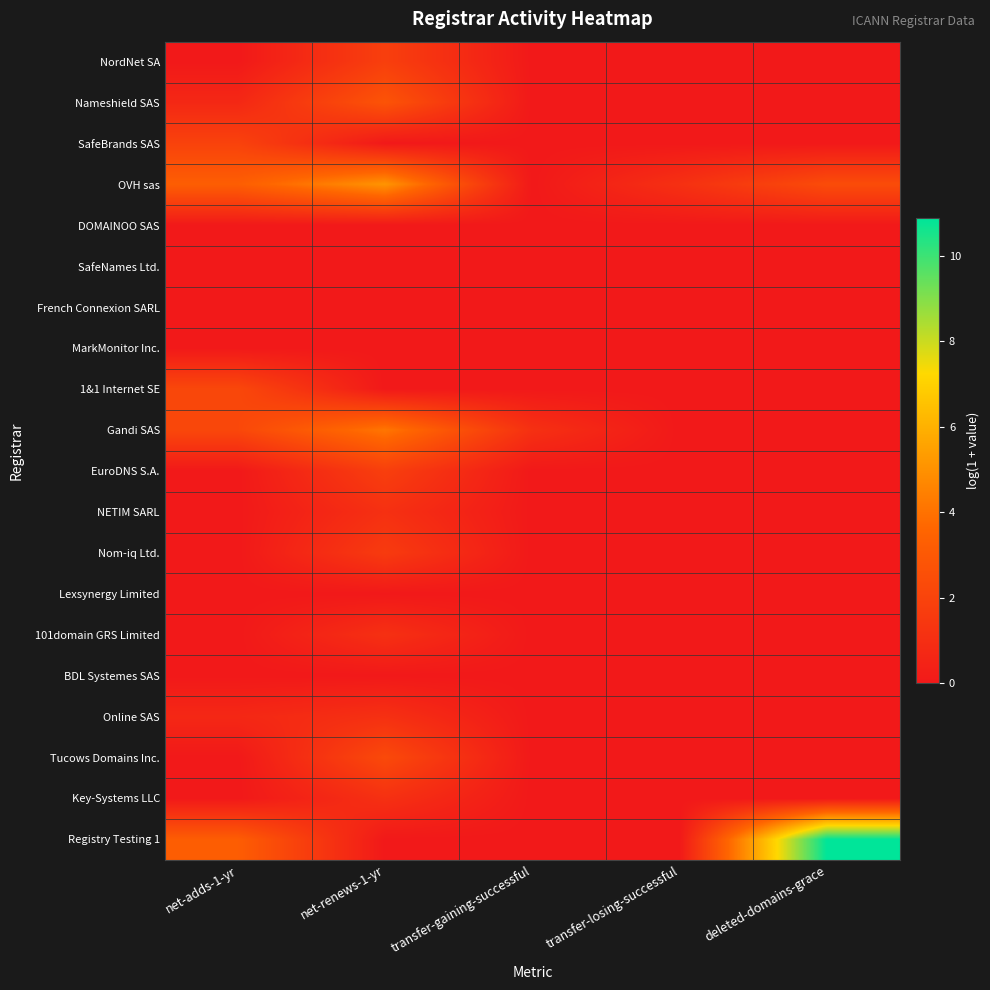

Reading left to right, what are all the values shown in this chart?

NordNet SA: net-adds-1-yr=0.0	net-renews-1-yr=1.8	transfer-gaining-successful=0.0	transfer-losing-successful=0.0	deleted-domains-grace=0.0
Nameshield SAS: net-adds-1-yr=0.7	net-renews-1-yr=2.8	transfer-gaining-successful=0.0	transfer-losing-successful=0.0	deleted-domains-grace=0.0
SafeBrands SAS: net-adds-1-yr=1.9	net-renews-1-yr=0.0	transfer-gaining-successful=0.0	transfer-losing-successful=0.0	deleted-domains-grace=0.0
OVH sas: net-adds-1-yr=3.3	net-renews-1-yr=5.1	transfer-gaining-successful=0.0	transfer-losing-successful=1.1	deleted-domains-grace=2.4
DOMAINOO SAS: net-adds-1-yr=0.0	net-renews-1-yr=0.0	transfer-gaining-successful=0.0	transfer-losing-successful=0.0	deleted-domains-grace=0.0
SafeNames Ltd.: net-adds-1-yr=0.0	net-renews-1-yr=0.0	transfer-gaining-successful=0.0	transfer-losing-successful=0.0	deleted-domains-grace=0.0
French Connexion SARL: net-adds-1-yr=0.0	net-renews-1-yr=0.0	transfer-gaining-successful=0.0	transfer-losing-successful=0.0	deleted-domains-grace=0.0
MarkMonitor Inc.: net-adds-1-yr=0.0	net-renews-1-yr=0.0	transfer-gaining-successful=0.0	transfer-losing-successful=0.0	deleted-domains-grace=0.0
1&1 Internet SE: net-adds-1-yr=2.2	net-renews-1-yr=0.0	transfer-gaining-successful=0.0	transfer-losing-successful=0.0	deleted-domains-grace=0.0
Gandi SAS: net-adds-1-yr=2.2	net-renews-1-yr=4.1	transfer-gaining-successful=1.1	transfer-losing-successful=0.0	deleted-domains-grace=0.0
EuroDNS S.A.: net-adds-1-yr=0.0	net-renews-1-yr=1.8	transfer-gaining-successful=0.0	transfer-losing-successful=0.0	deleted-domains-grace=0.0
NETIM SARL: net-adds-1-yr=0.0	net-renews-1-yr=1.1	transfer-gaining-successful=0.0	transfer-losing-successful=0.0	deleted-domains-grace=0.0
Nom-iq Ltd.: net-adds-1-yr=0.0	net-renews-1-yr=1.6	transfer-gaining-successful=0.0	transfer-losing-successful=0.0	deleted-domains-grace=0.0
Lexsynergy Limited: net-adds-1-yr=0.0	net-renews-1-yr=0.0	transfer-gaining-successful=0.0	transfer-losing-successful=0.0	deleted-domains-grace=0.0
101domain GRS Limited: net-adds-1-yr=0.0	net-renews-1-yr=1.1	transfer-gaining-successful=0.0	transfer-losing-successful=0.0	deleted-domains-grace=0.0
BDL Systemes SAS: net-adds-1-yr=0.0	net-renews-1-yr=0.0	transfer-gaining-successful=0.0	transfer-losing-successful=0.0	deleted-domains-grace=0.0
Online SAS: net-adds-1-yr=0.7	net-renews-1-yr=1.1	transfer-gaining-successful=0.0	transfer-losing-successful=0.0	deleted-domains-grace=0.0
Tucows Domains Inc.: net-adds-1-yr=0.0	net-renews-1-yr=2.3	transfer-gaining-successful=0.0	transfer-losing-successful=0.0	deleted-domains-grace=0.0
Key-Systems LLC: net-adds-1-yr=0.0	net-renews-1-yr=1.1	transfer-gaining-successful=0.0	transfer-losing-successful=0.0	deleted-domains-grace=0.0
Registry Testing 1: net-adds-1-yr=3.2	net-renews-1-yr=0.0	transfer-gaining-successful=0.0	transfer-losing-successful=0.0	deleted-domains-grace=10.9